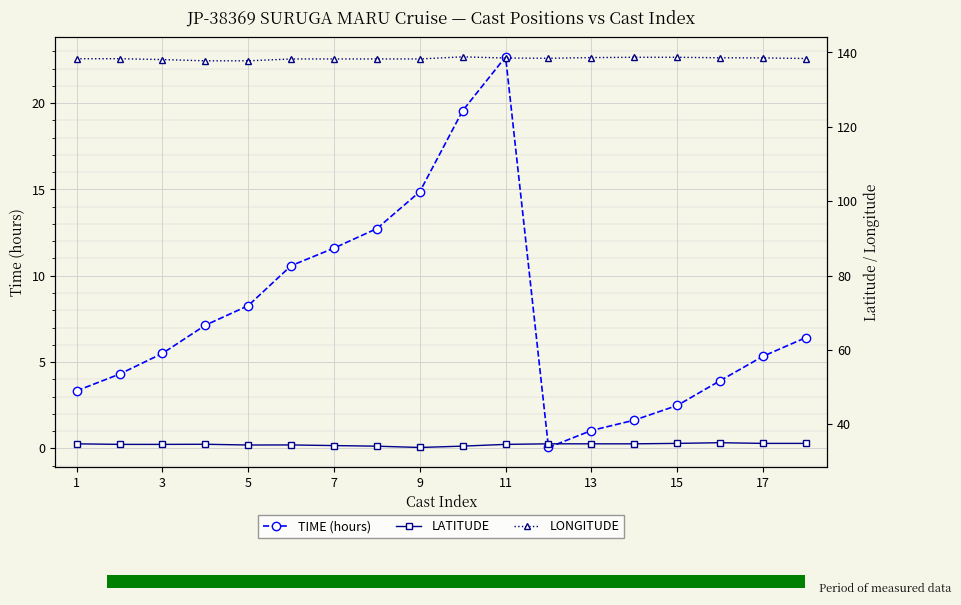

The value of TIME (hours) at 9 is 20.5. True or false?

False